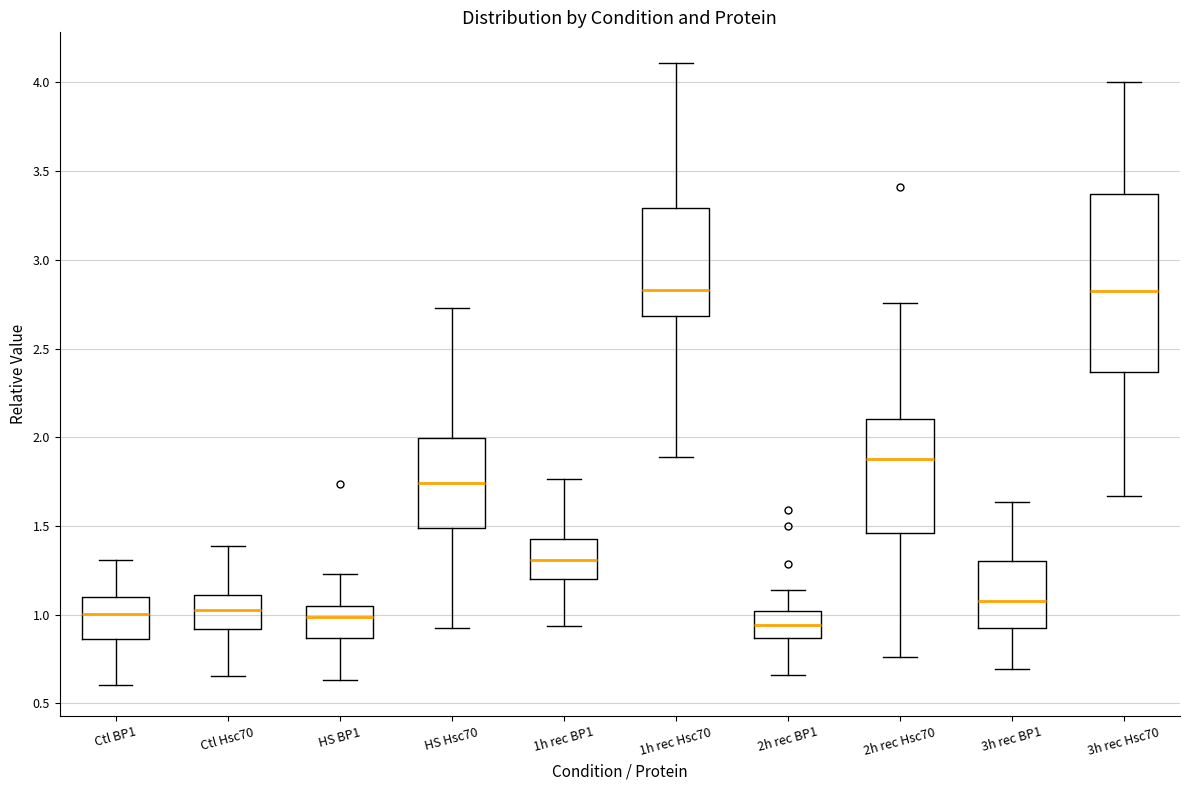

Where does the upper whisker of the box for 1h rec Hsc70 end on the y-axis? The values are not printed on the chart, so give them approximately, as read against the axis.

4.10